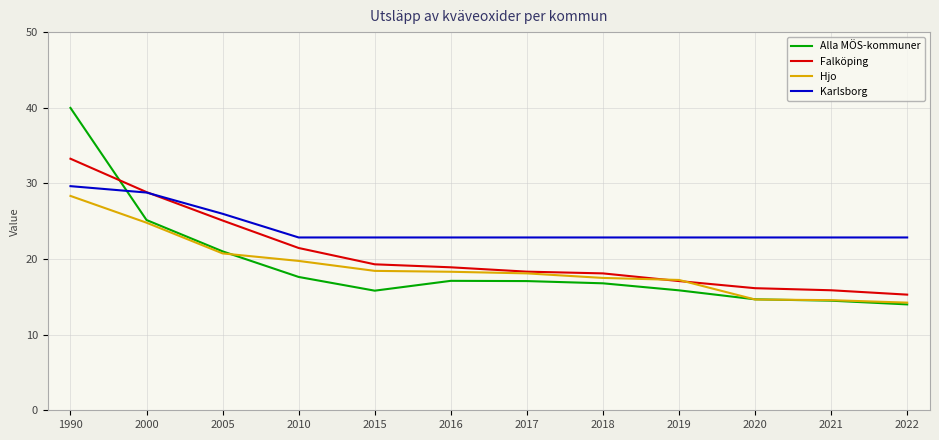

At which category does the chart reach its peak across all series?

1990